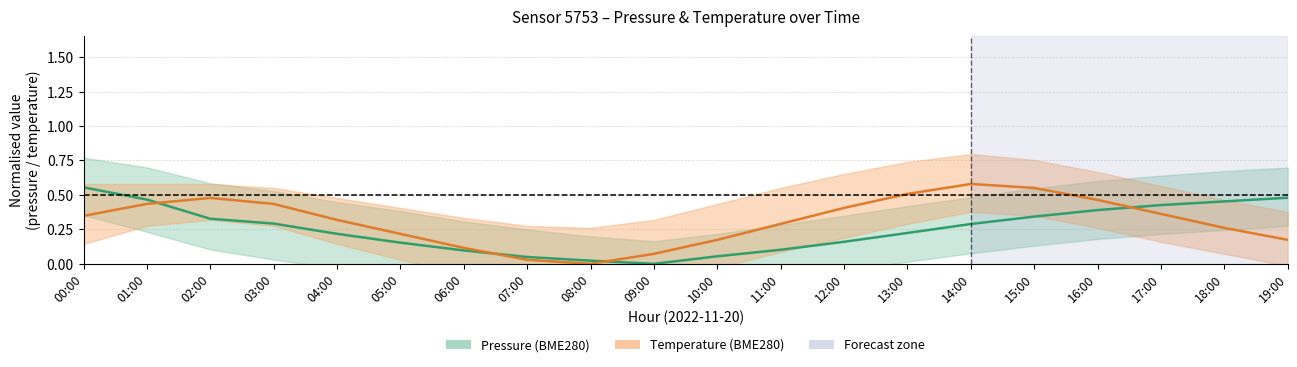

Between 15:00 and 19:00, which is larger?

19:00